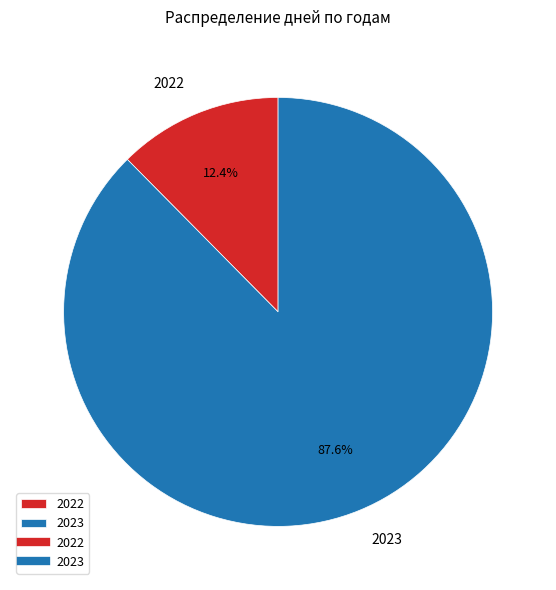

How many segments does this pie chart have?

2